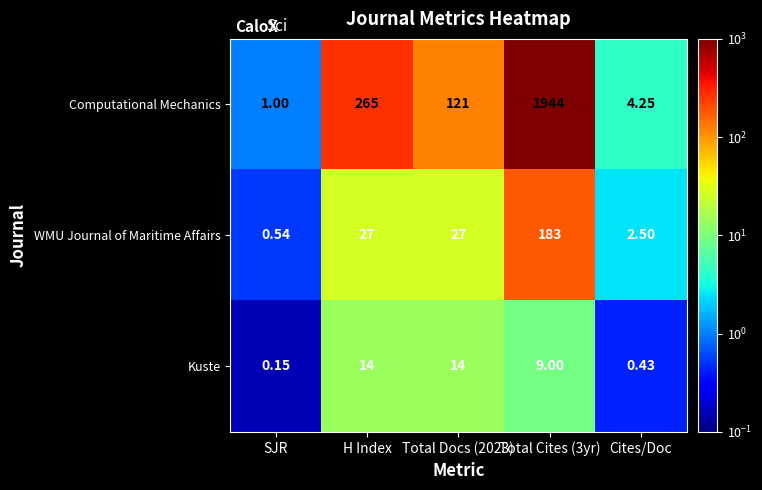

How many data points does each series have?

5